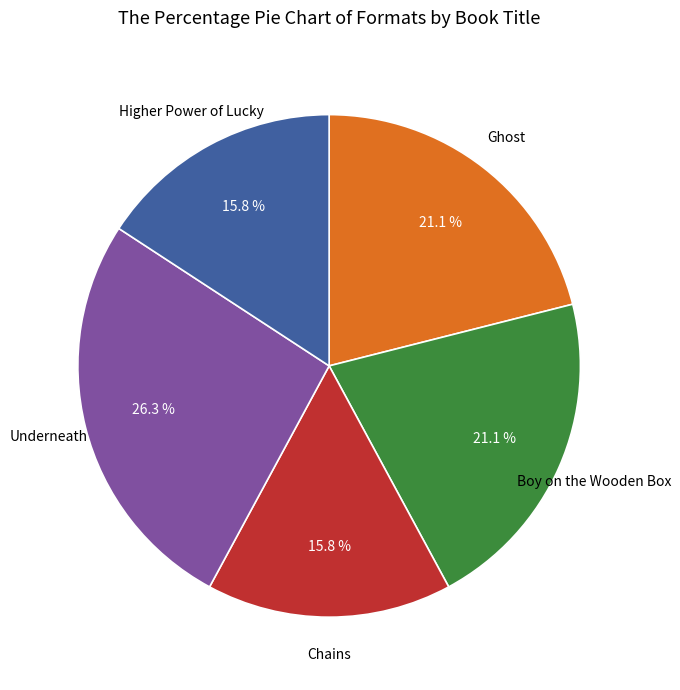

How many slices are in this pie chart?

5